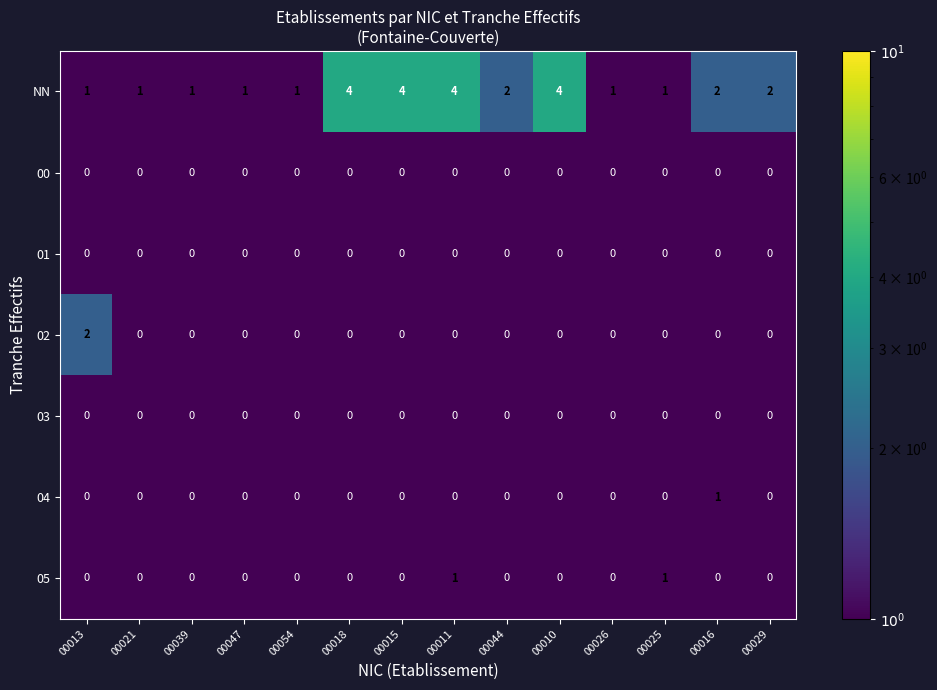

The 00 series shows 0 at 00029. True or false?

True